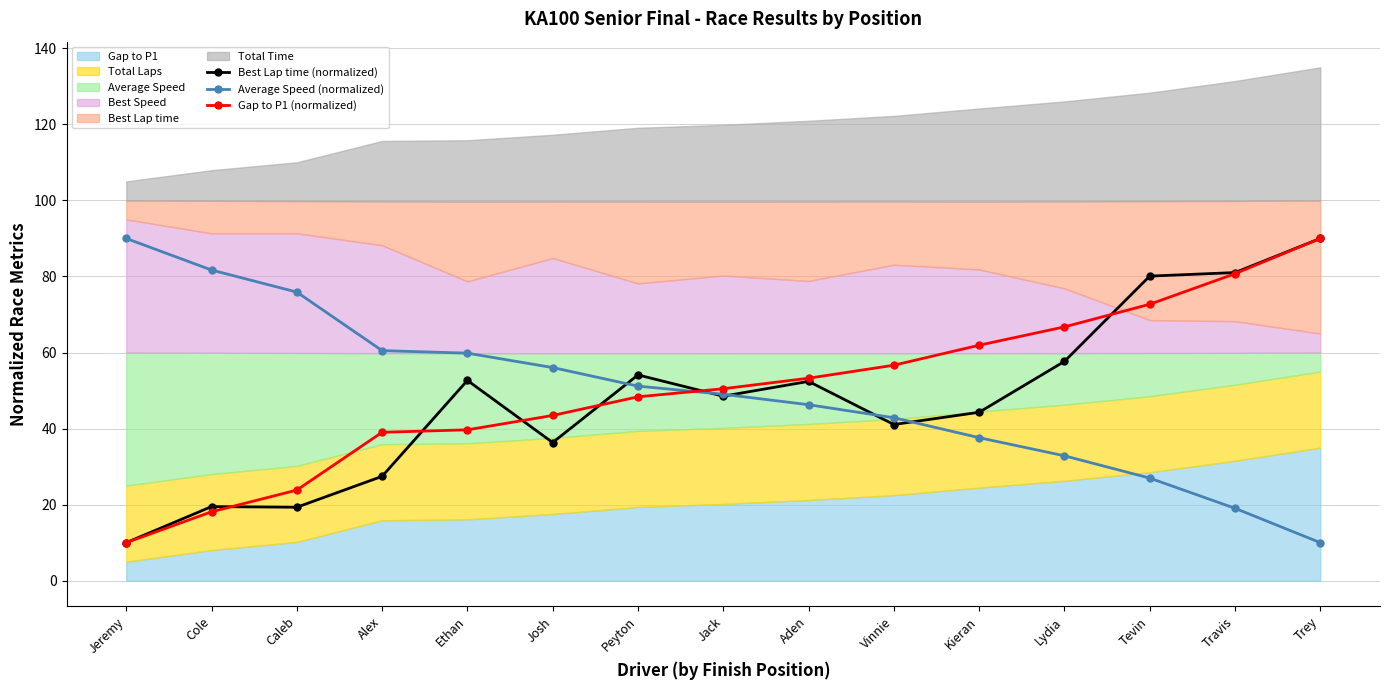

Between Jack and Caleb, which is larger?

Jack